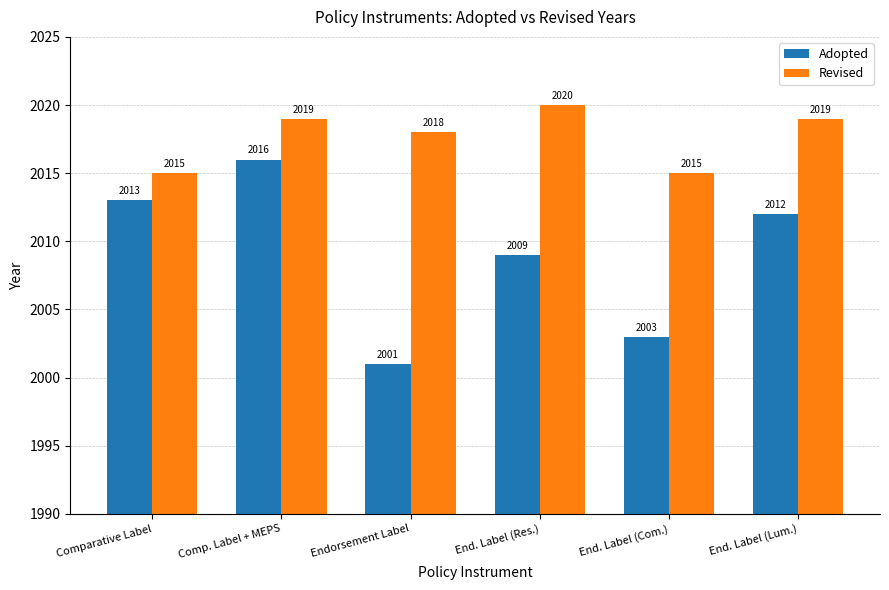

Rank the series by their average value, from lowest to highest.

Adopted, Revised